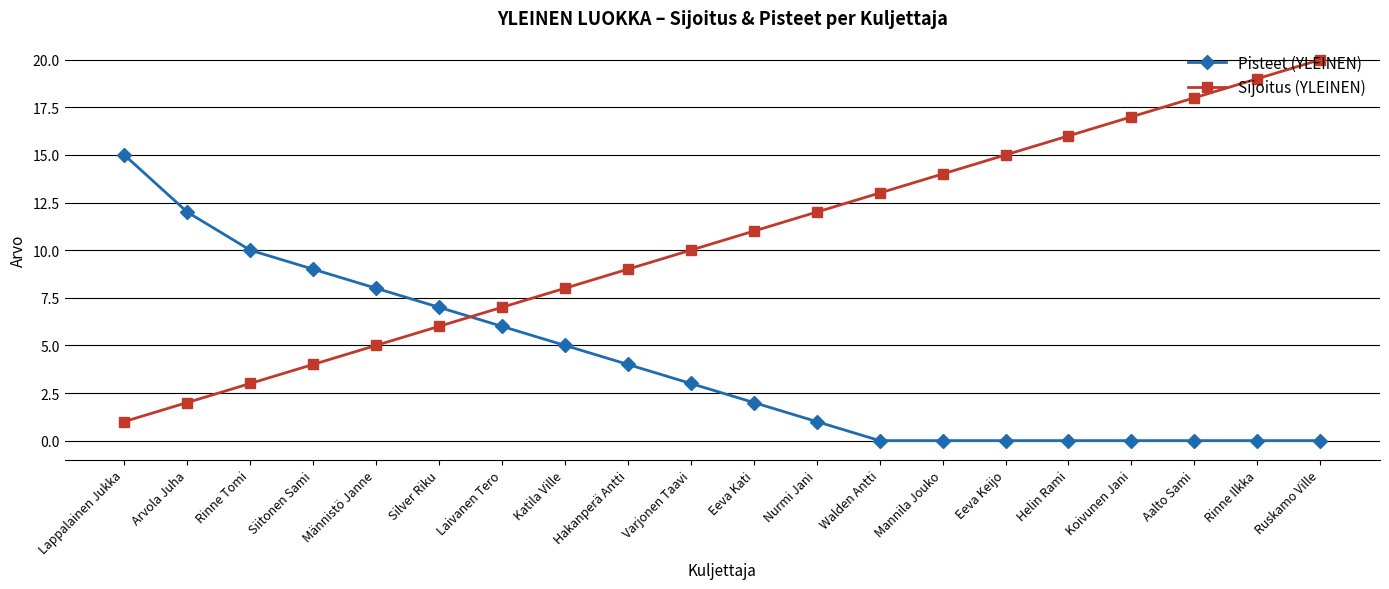

At which category is the sum across all series the highest?

Ruskamo Ville